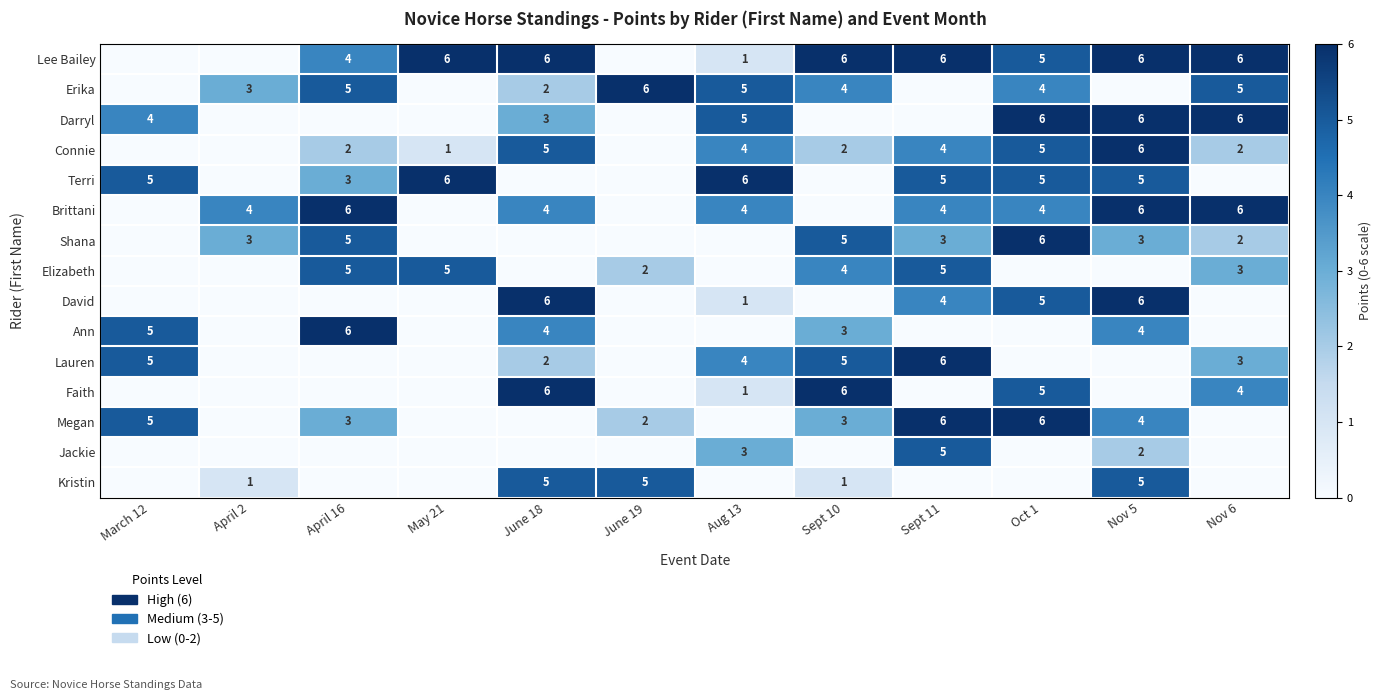

How many categories are shown in the chart?

12